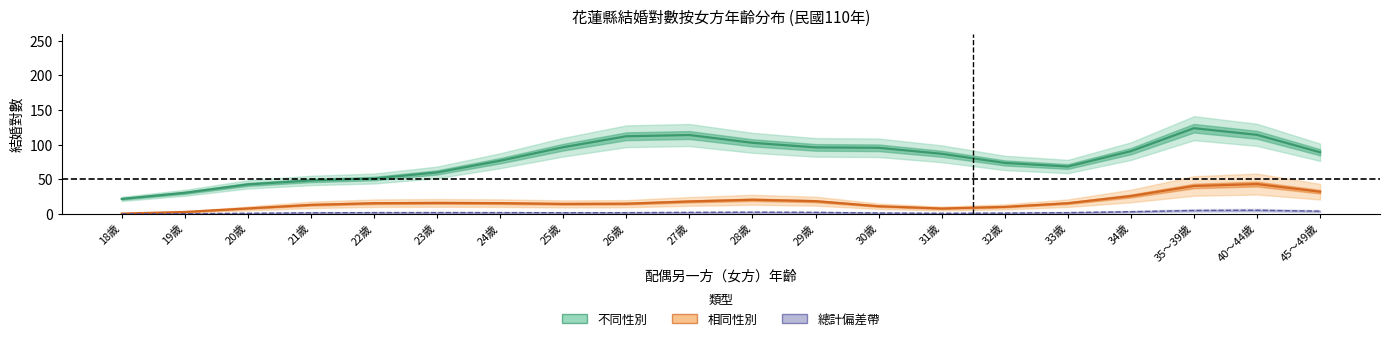

Is it true that 不同性別 equals 71 at 32歲?

True